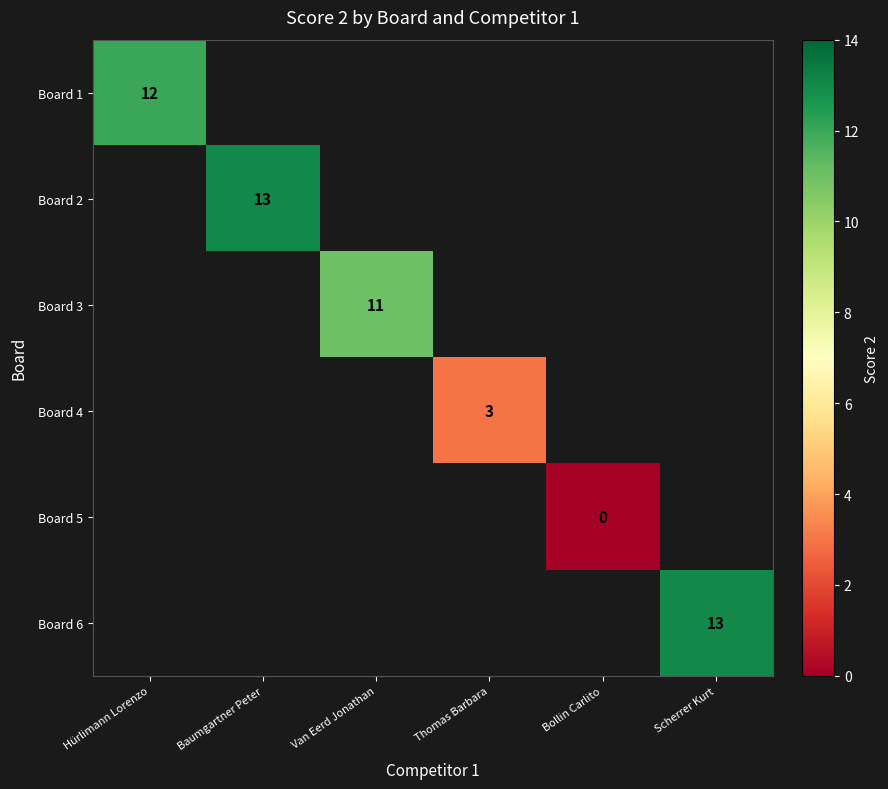

At how many categories does at least one series exceed 2?

5